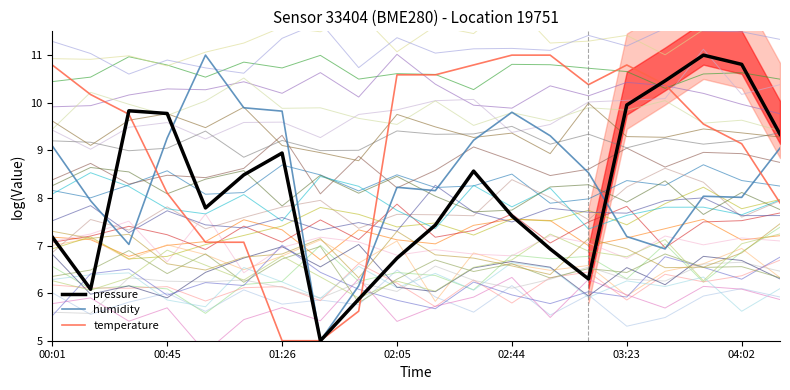

What is the maximum value for humidity?

11.0